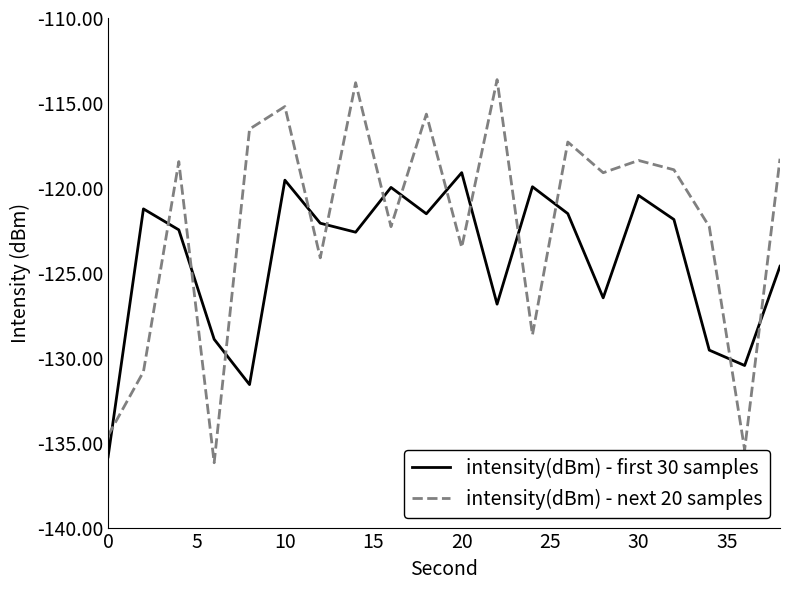

In intensity(dBm) - next 20 samples, how many points are higher than both neighbors (excluding endpoints)?

7